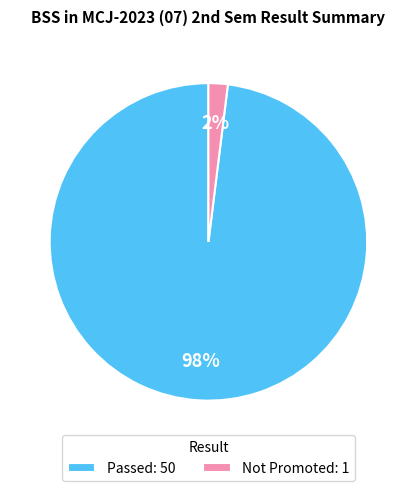

To the nearest percent, what is the difference between the Passed and Not Promoted slice percentages?

96%